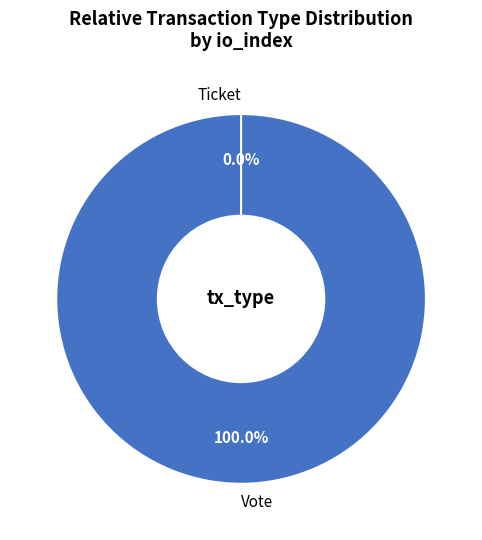

Rank the categories by value from highest to lowest.

Vote, Ticket